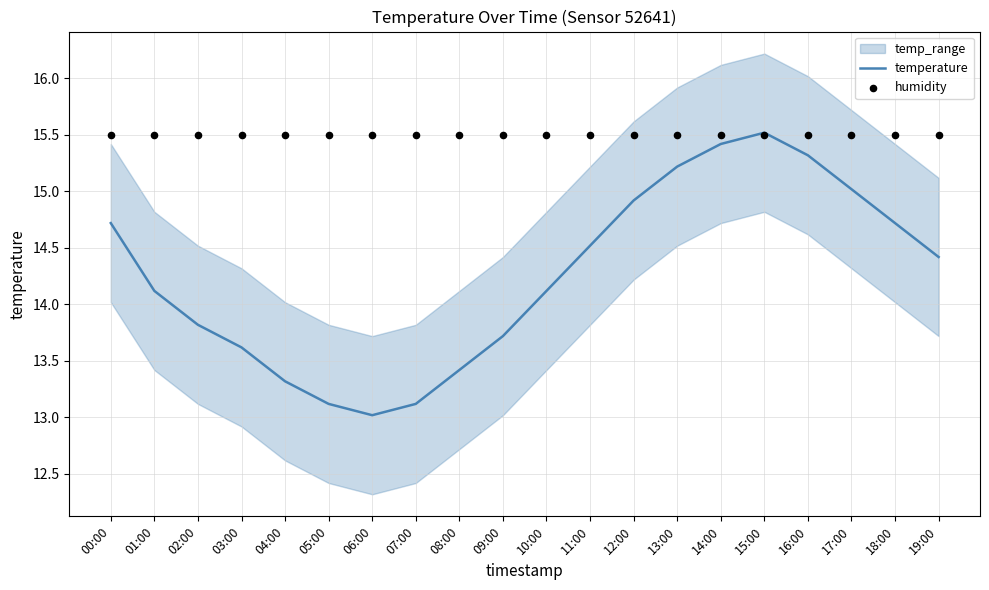

At which category is the sum across all series the highest?

15:00